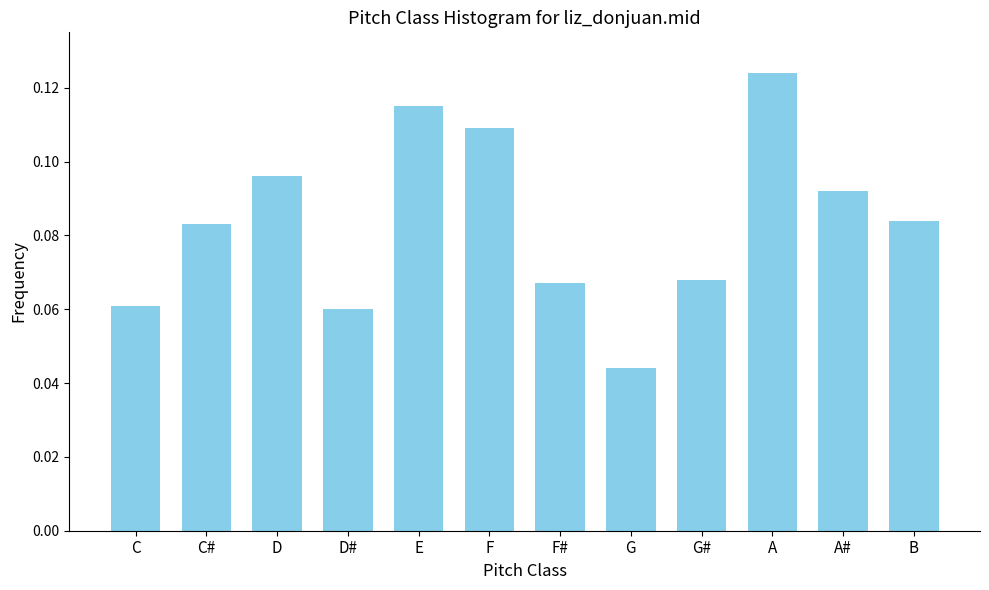

Between F# and C#, which is larger?

C#